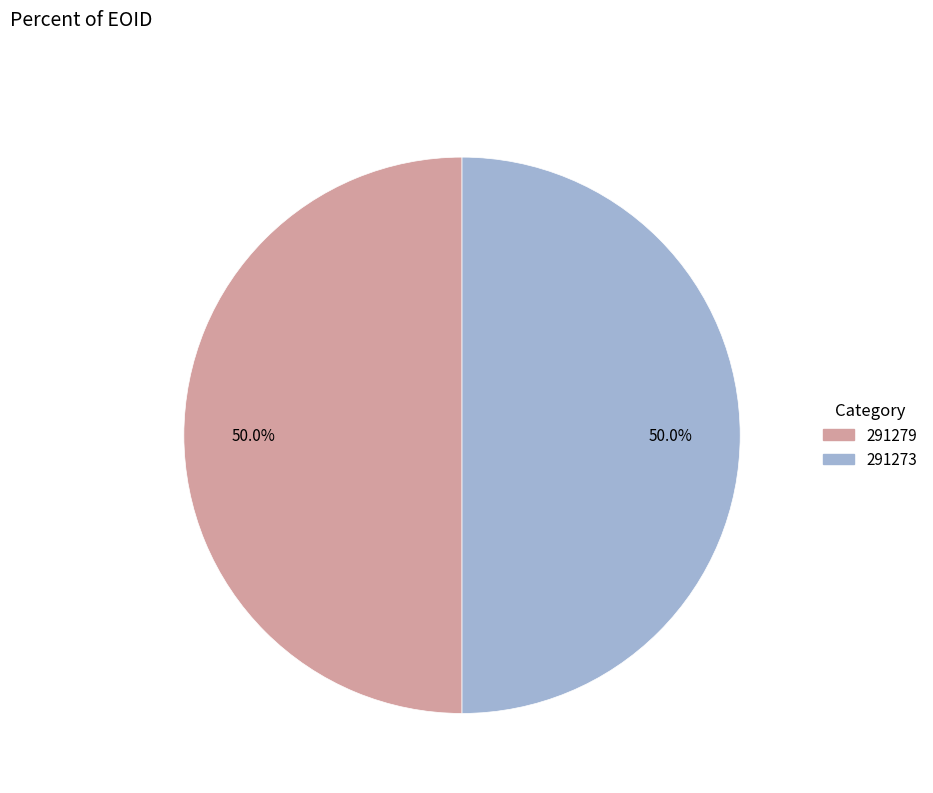

What is the total percentage of 291279 and 291273?

100.0%